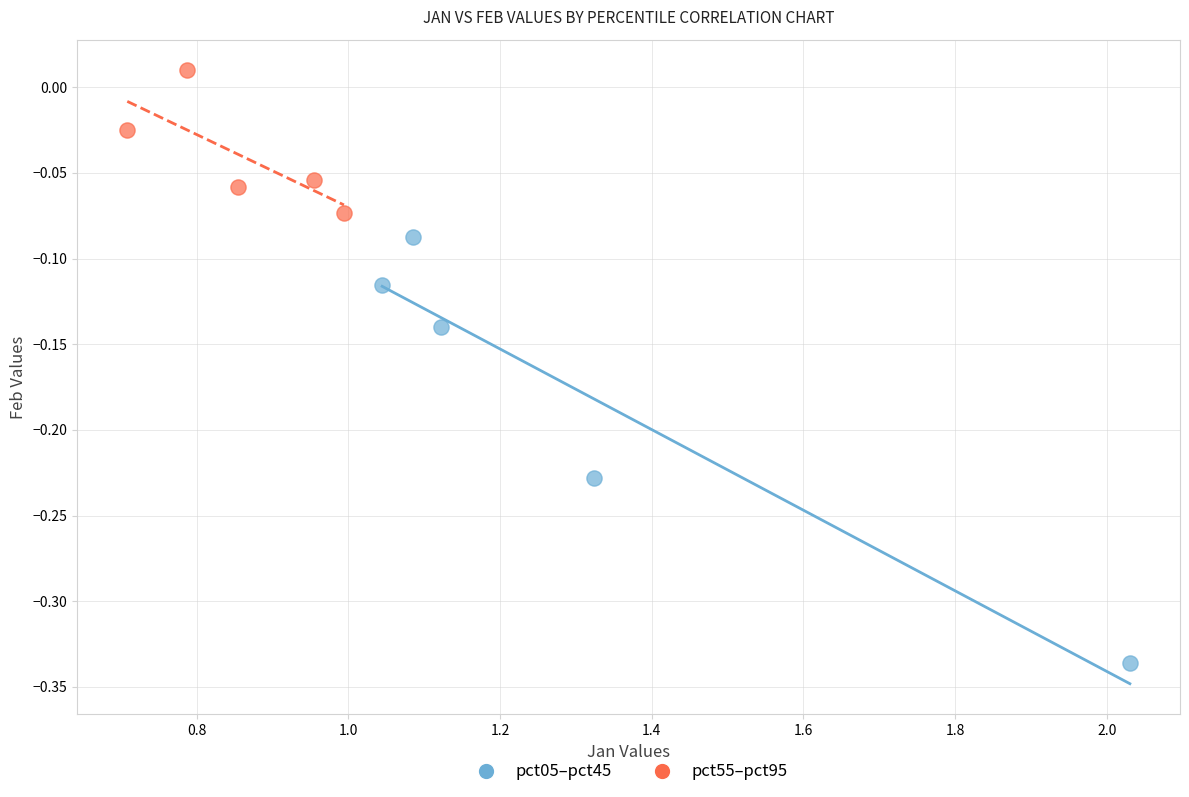

Which series contains the lowest Y value?

pct05–pct45